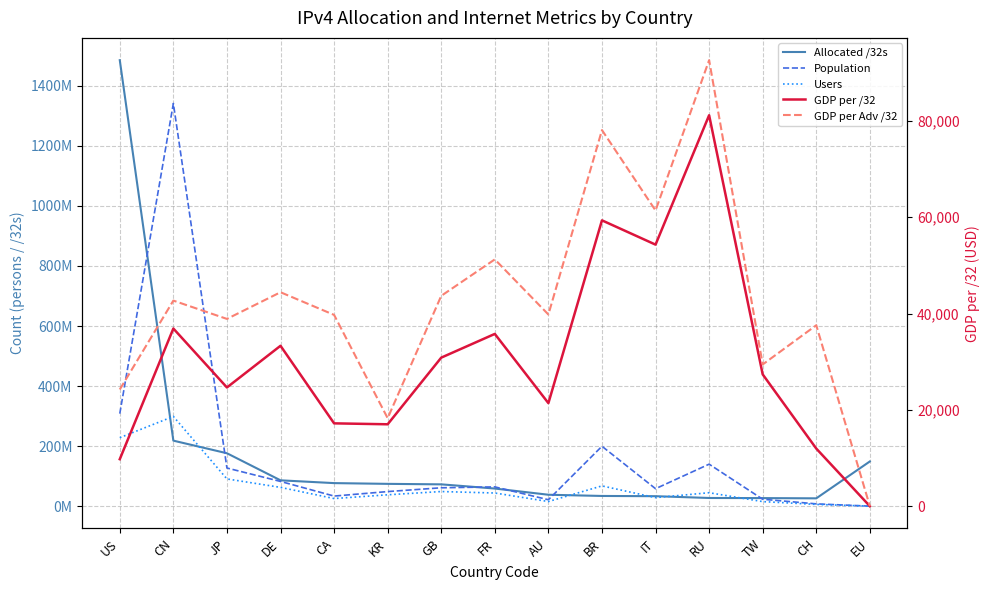

Between CN and KR, which is larger?

CN